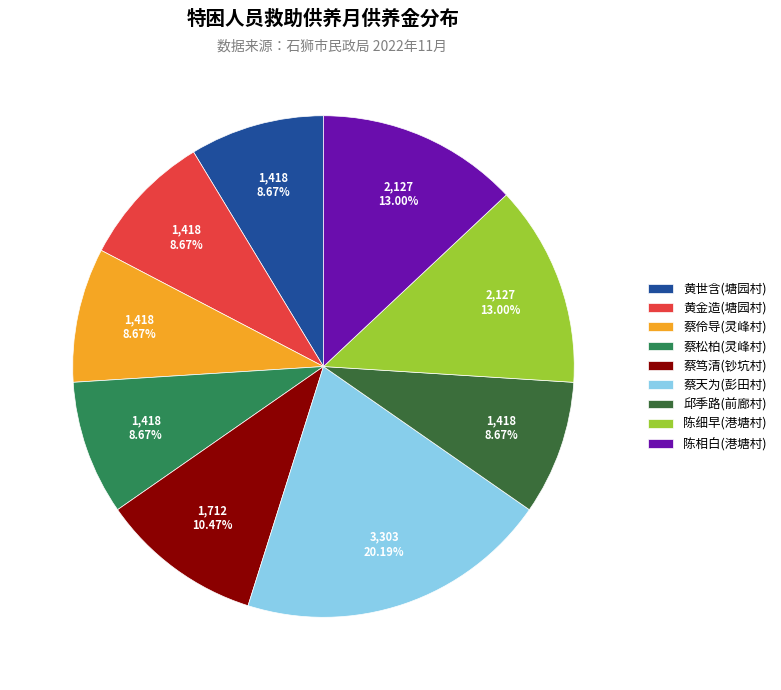

Which has a higher value, 陈相白(港塘村) or 蔡伶导(灵峰村)?

陈相白(港塘村)